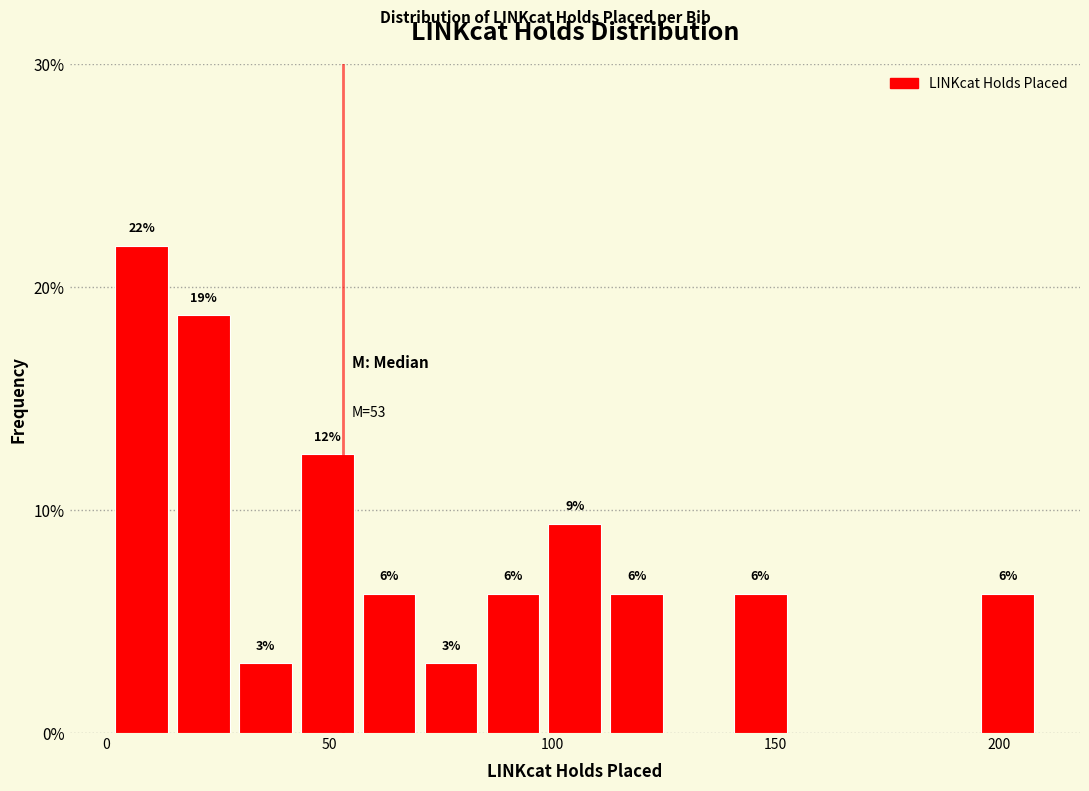

Read against the x-axis, roughly where is the centre of the tallest bar?

10